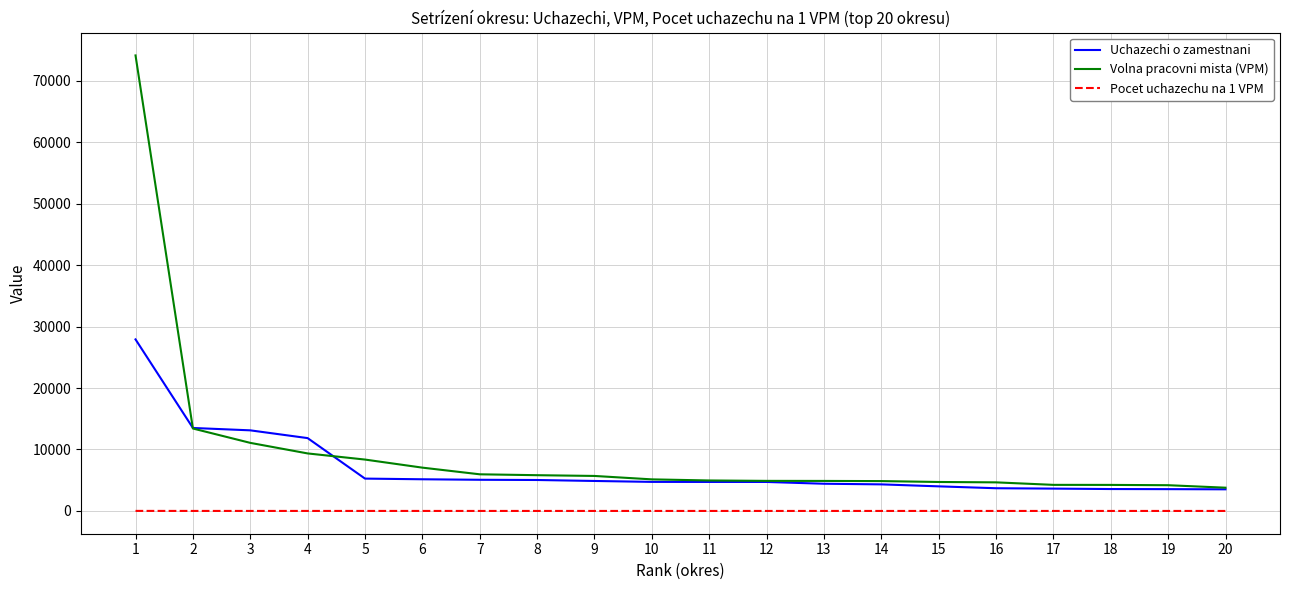

The value of Uchazechi o zamestnani at 11 is 4720.0. True or false?

True